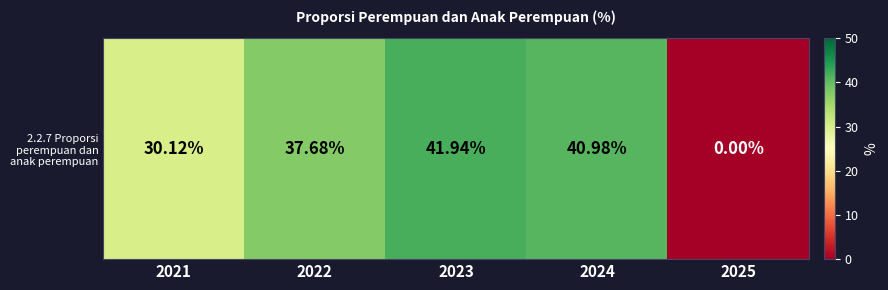

Reading left to right, extract all data points from this chart.

30.1	37.7	41.9	41.0	0.0